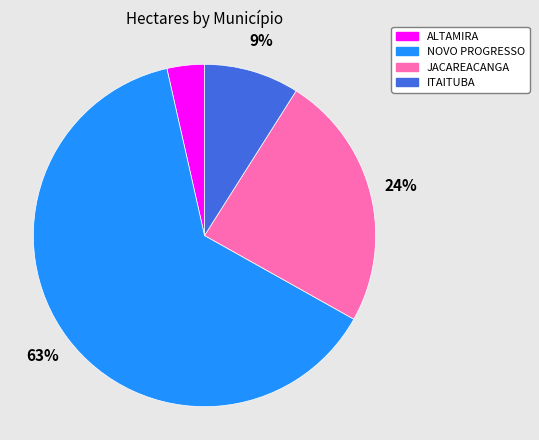

How many slices are in this pie chart?

4